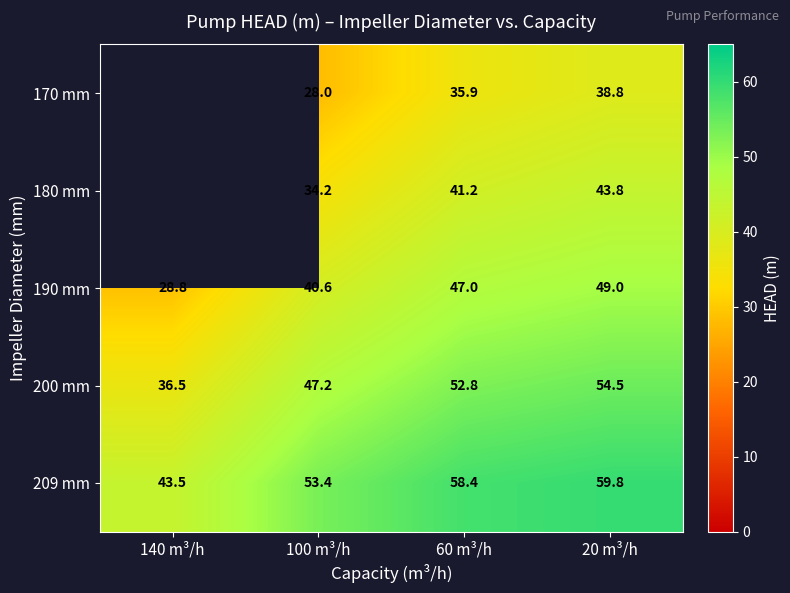

What is the lowest value of the 209 mm series?

43.5